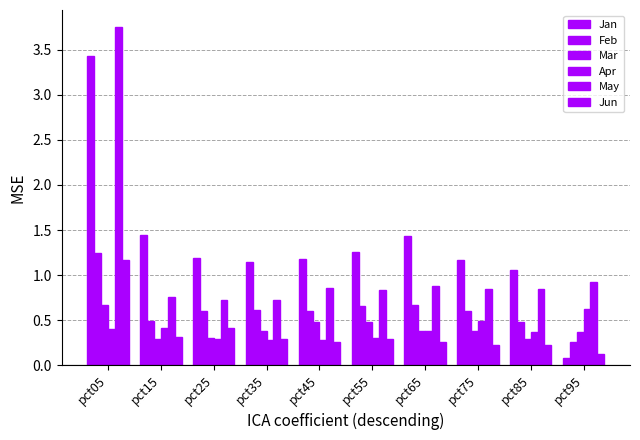

What is the value of the May bar at the 8th from the left?

0.8